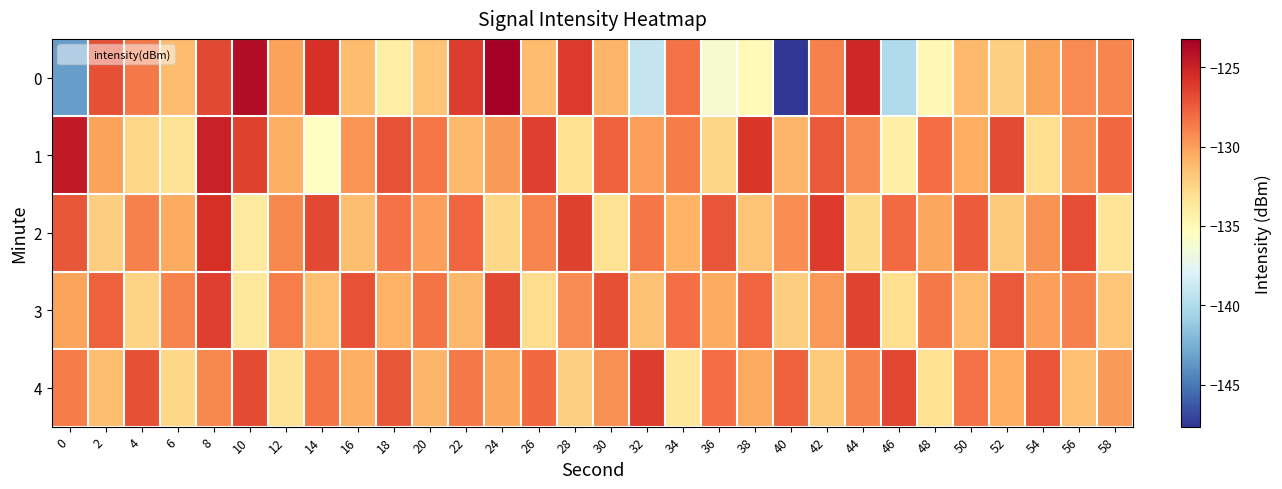

Count the number of categories in the chart.

30